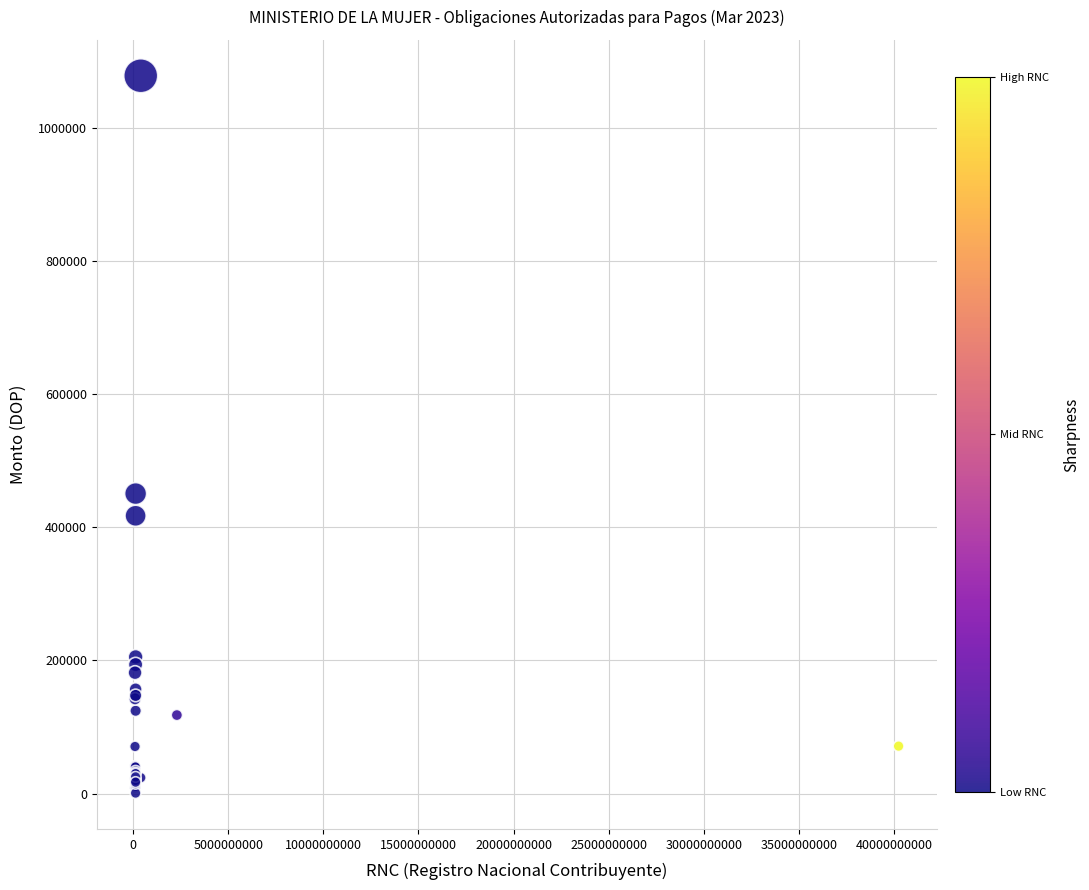

What Y value in the scatter plot is closest to 539435?

450583.0